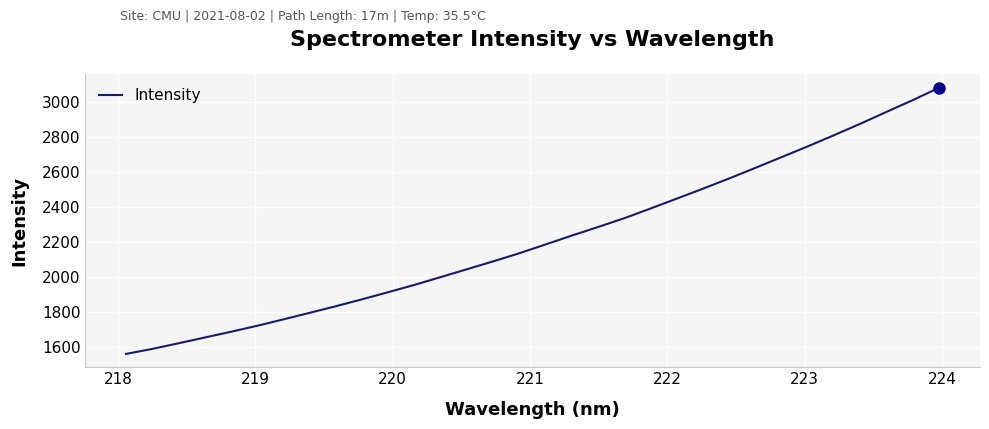

What is the difference between the maximum and minimum values?

1526.7